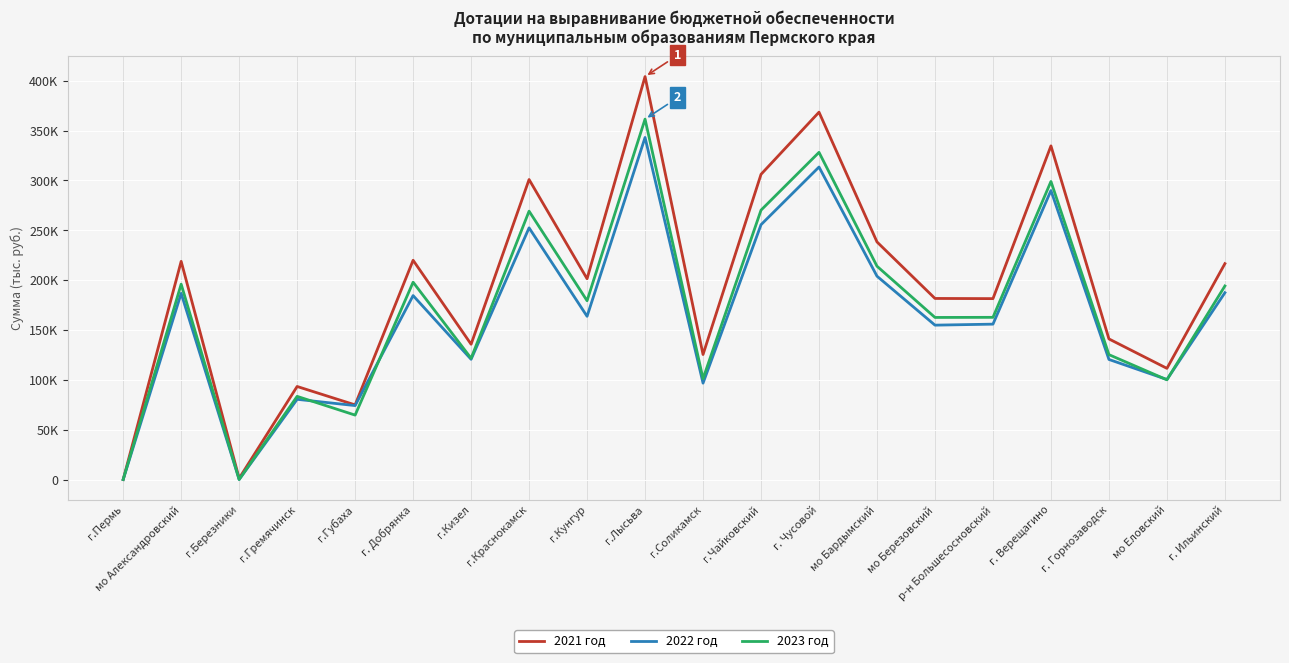

Does the chart display data point markers on the line(s)?

No